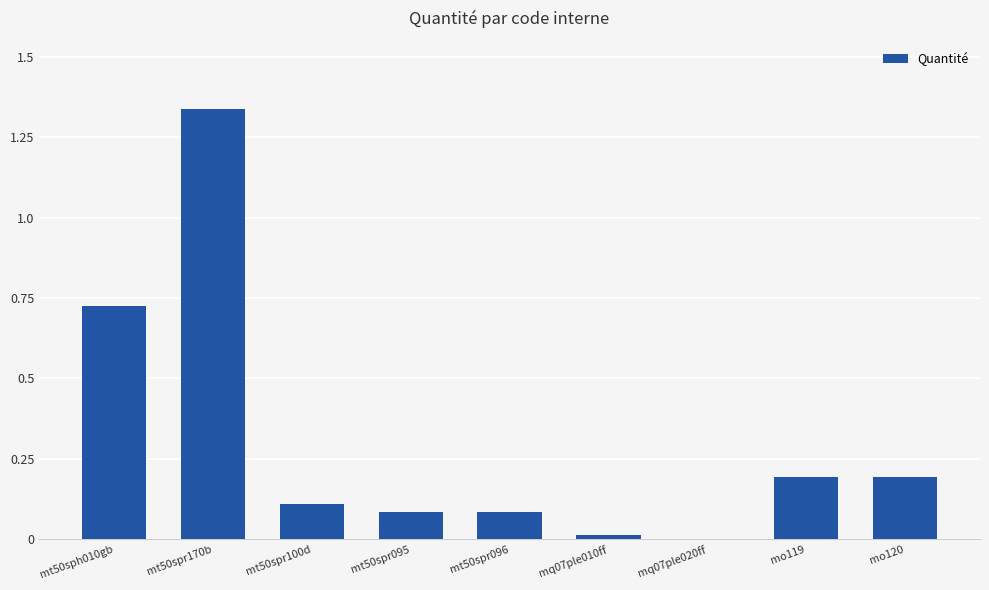

What is the sum of all values?

2.7